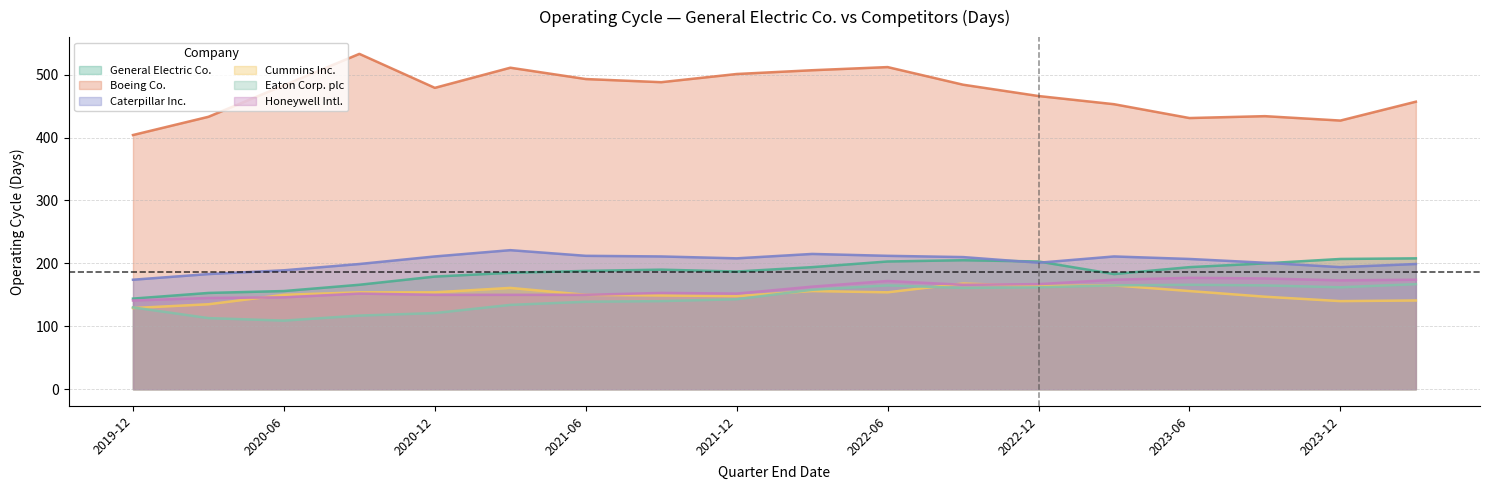

Which series has the largest total across all categories?

Boeing Co.